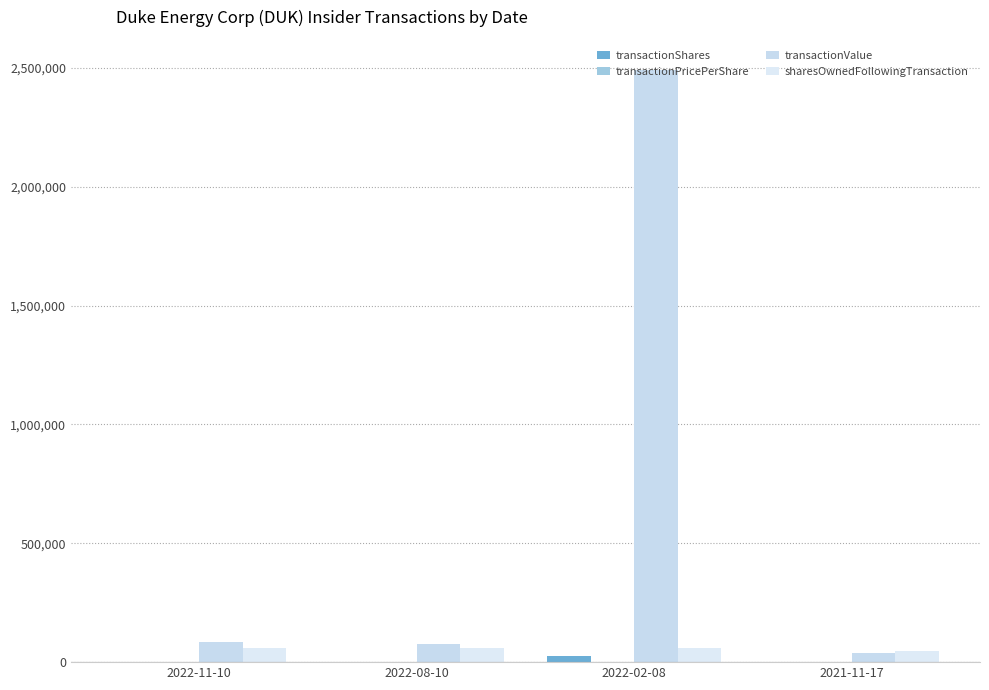

How many groups of bars are there?

4